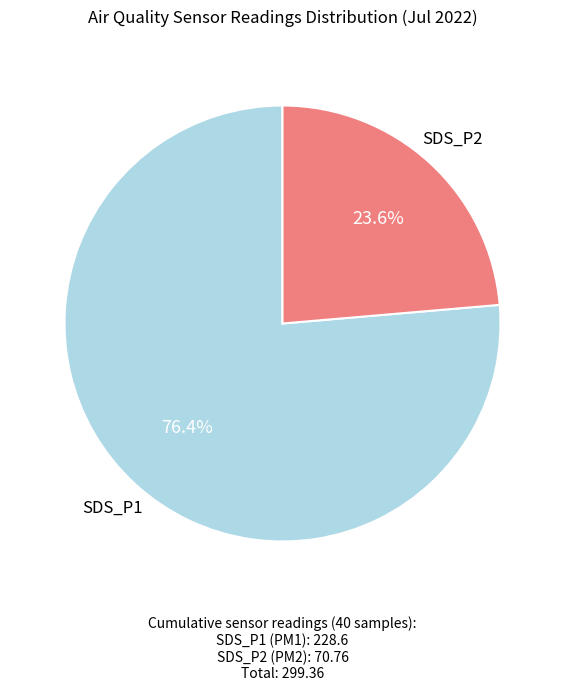

Is there a majority slice in this chart?

Yes